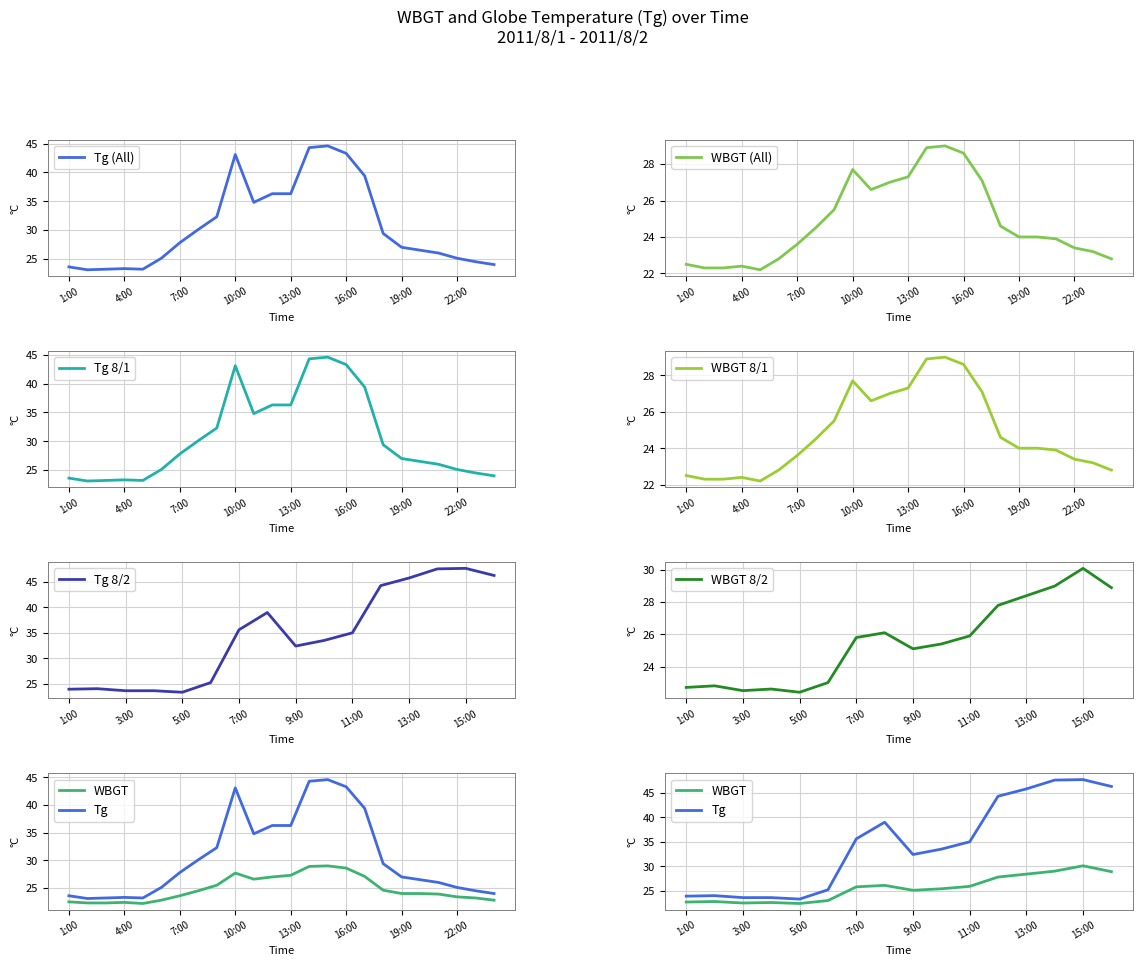

What is the maximum value for Tg (All)?

44.6